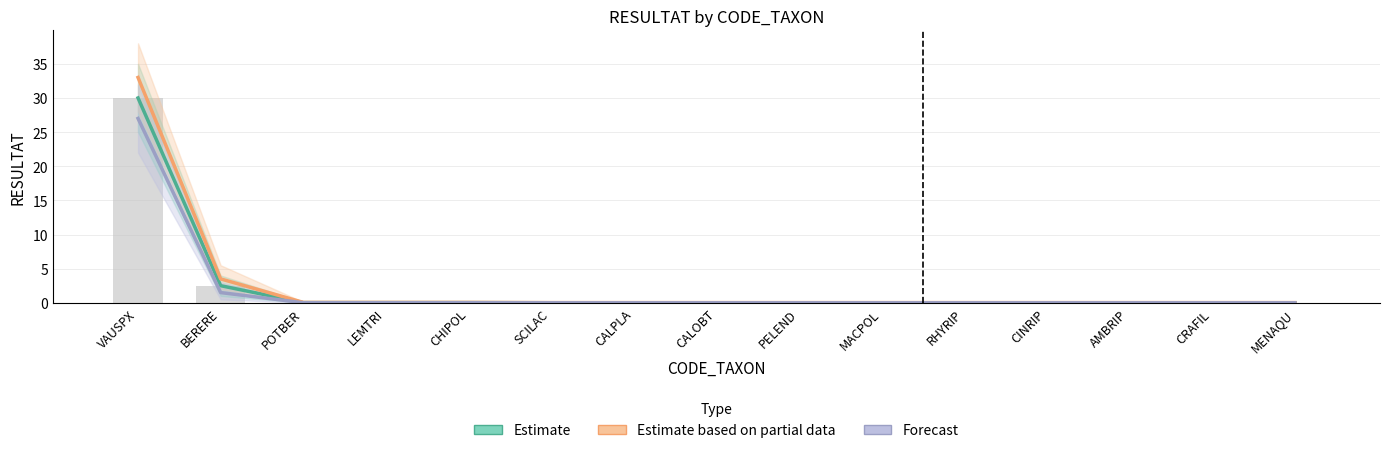

Reading right to left, what are all the values shown in this chart?

Estimate: MENAQU=0.0	CRAFIL=0.0	AMBRIP=0.0	CINRIP=0.0	RHYRIP=0.0	MACPOL=0.0	PELEND=0.0	CALOBT=0.0	CALPLA=0.0	SCILAC=0.0	CHIPOL=0.0	LEMTRI=0.0	POTBER=0.0	BERERE=2.5	VAUSPX=30.0
Estimate based on partial data: MENAQU=0.0	CRAFIL=0.0	AMBRIP=0.0	CINRIP=0.0	RHYRIP=0.0	MACPOL=0.0	PELEND=0.0	CALOBT=0.0	CALPLA=0.0	SCILAC=0.0	CHIPOL=0.1	LEMTRI=0.1	POTBER=0.1	BERERE=3.5	VAUSPX=33.0
Forecast: MENAQU=0.0	CRAFIL=0.0	AMBRIP=0.0	CINRIP=0.0	RHYRIP=0.0	MACPOL=0.0	PELEND=0.0	CALOBT=0.0	CALPLA=0.0	SCILAC=0.0	CHIPOL=0.0	LEMTRI=0.0	POTBER=0.0	BERERE=1.5	VAUSPX=27.0